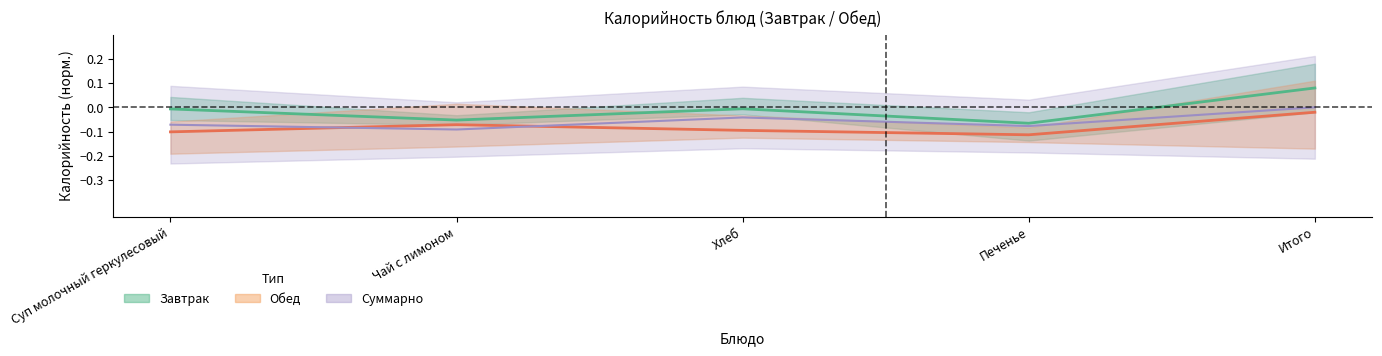

How many data points in Завтрак are less than 0?

4